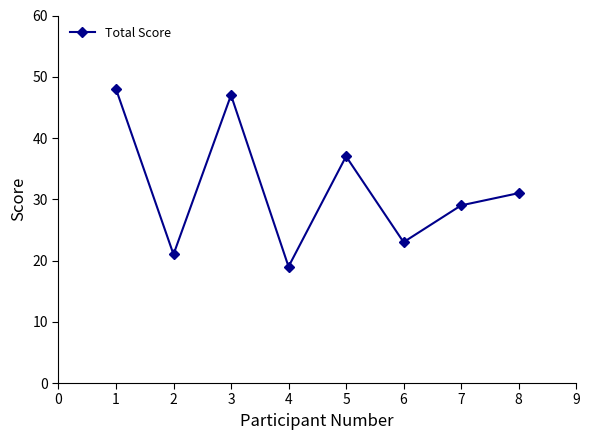

Rank the categories by value from lowest to highest.

4, 2, 6, 7, 8, 5, 3, 1